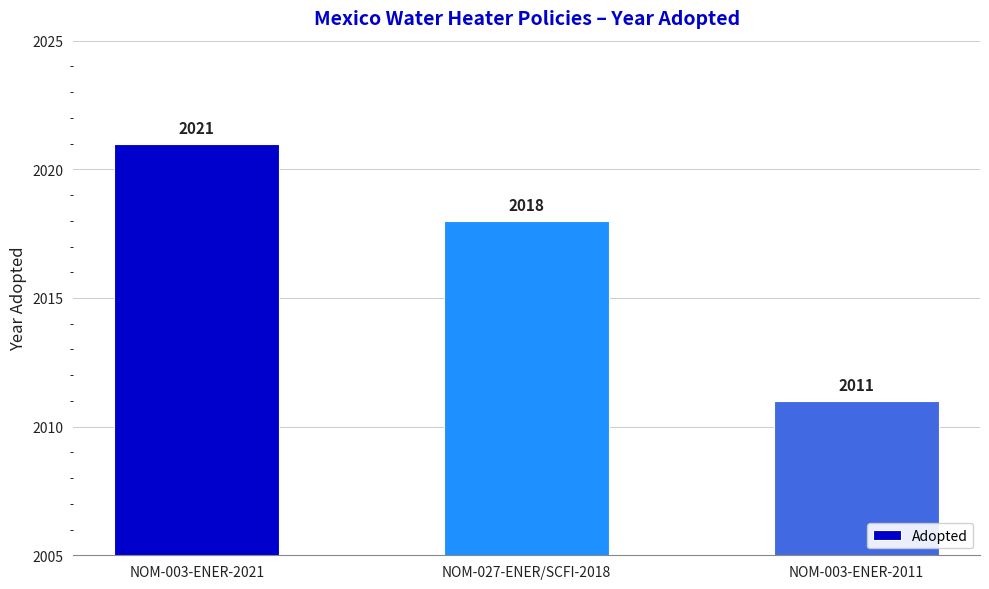

What is the ratio of the value at NOM-027-ENER/SCFI-2018 to the value at NOM-003-ENER-2021?

1.0